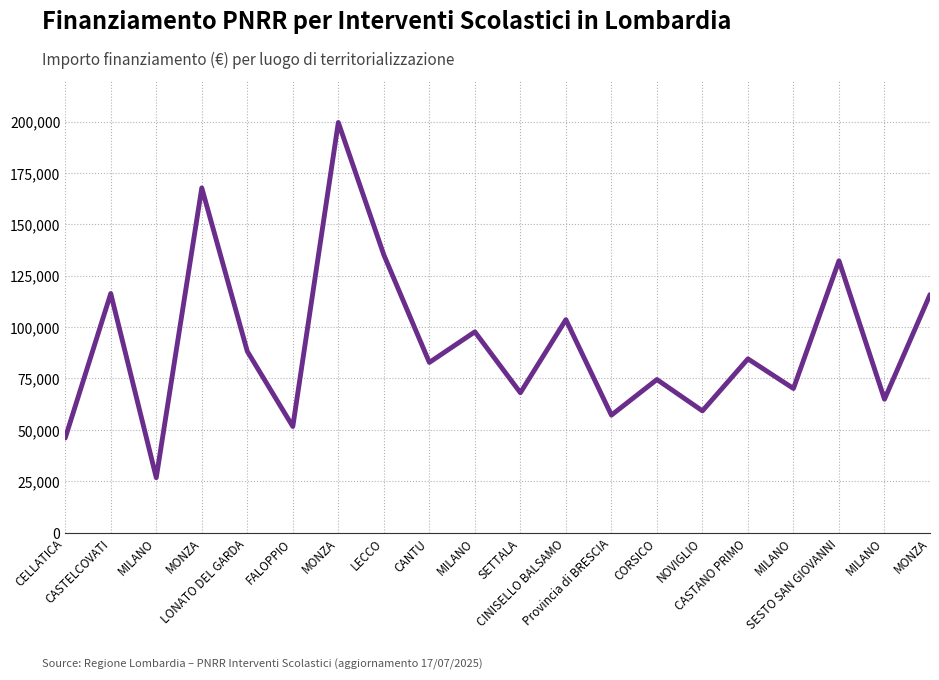

At which label does the data first exceed 84538?

CASTELCOVATI